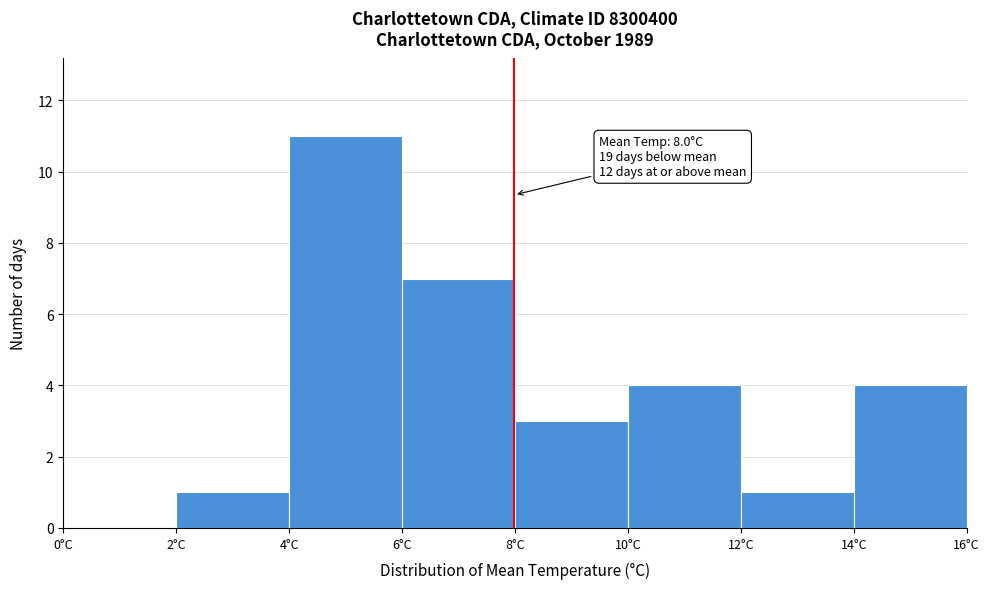

Over which range of the x-axis is the bar tallest?

4 to 6